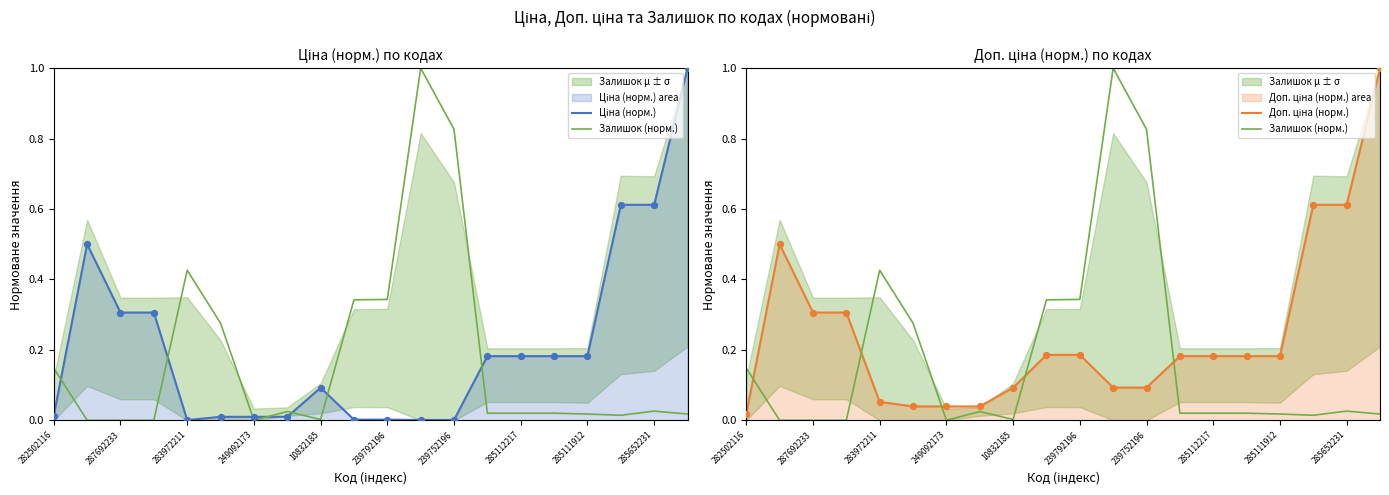

Which series has the largest total across all categories?

Доп. ціна (норм.)